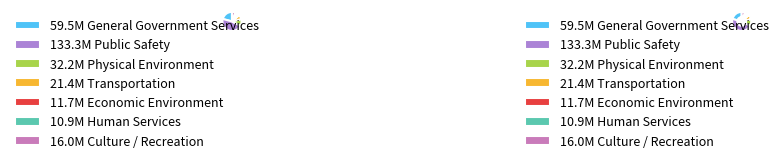

To the nearest percent, what is the average slice percentage?

14%